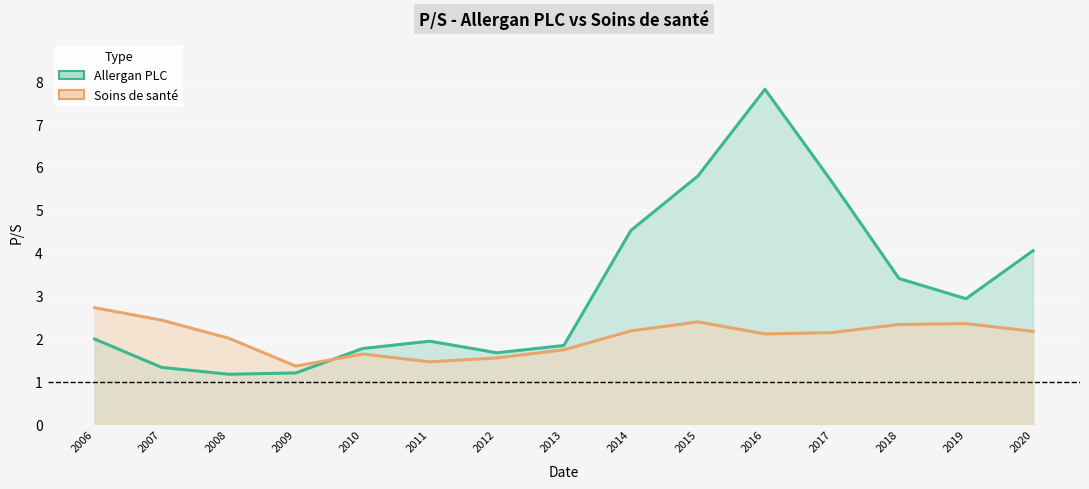

Where is Allergan PLC nearest to the value 4?

2020